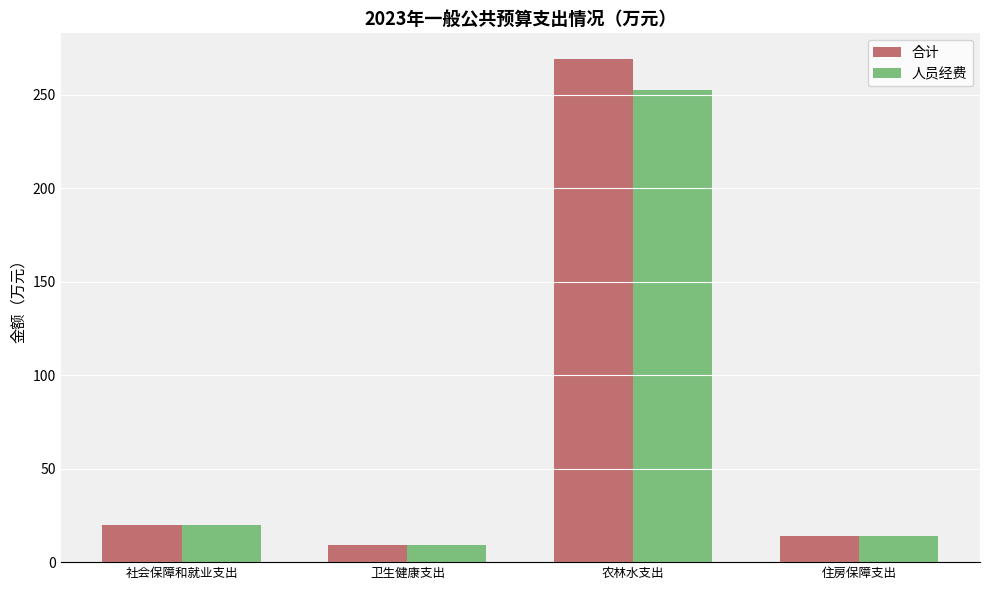

Reading left to right, extract all data points from this chart.

合计: 社会保障和就业支出=19.6	卫生健康支出=9.2	农林水支出=269.4	住房保障支出=13.8
人员经费: 社会保障和就业支出=19.6	卫生健康支出=9.2	农林水支出=252.3	住房保障支出=13.8